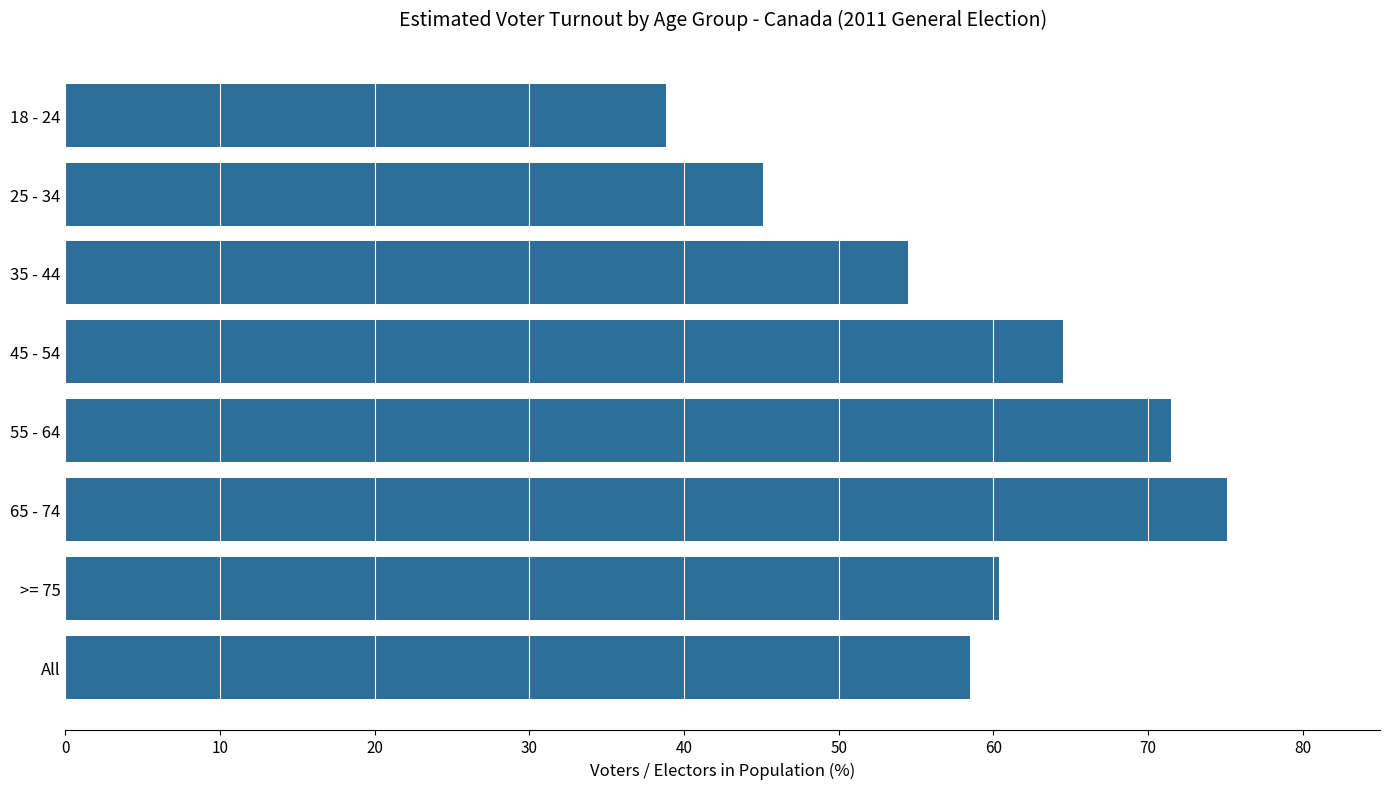

What is the label of the 2nd bar from the top?

25 - 34